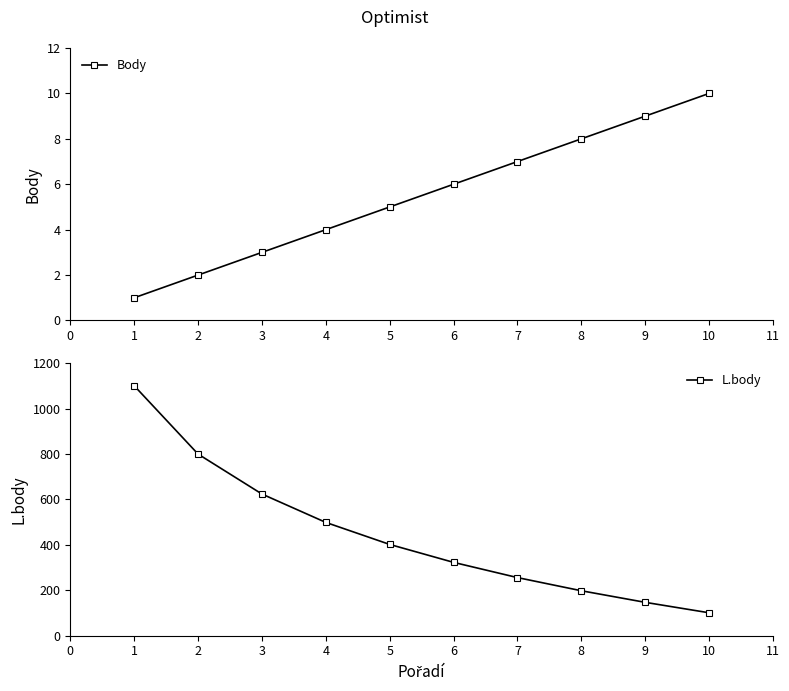

True or false: Body and L.body intersect in this chart.

False